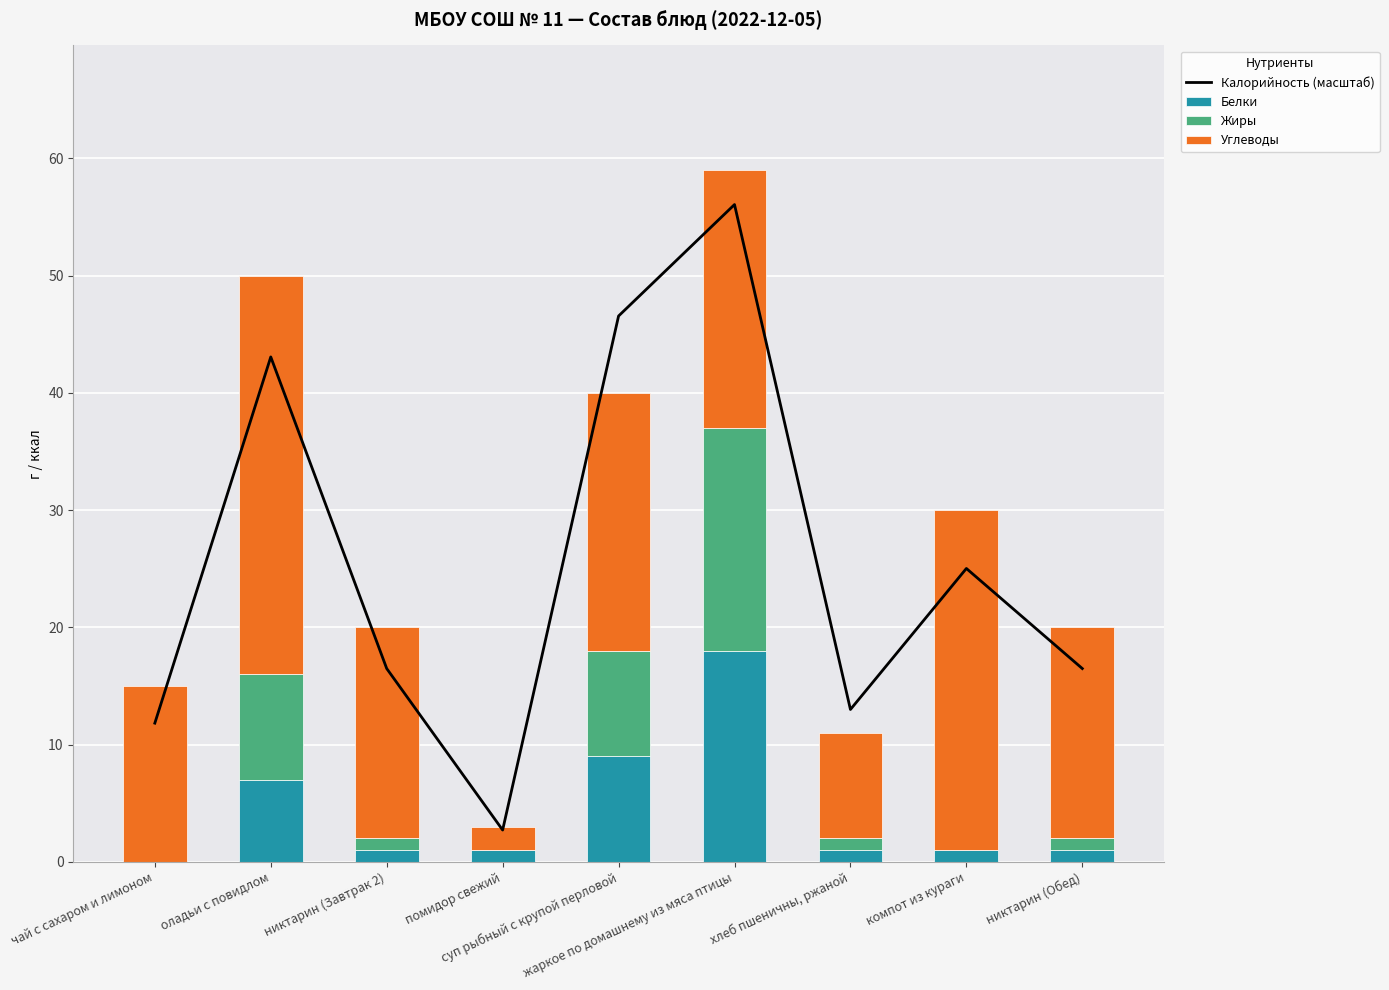

Which has a higher value, хлеб пшеничны, ржаной or оладьи с повидлом?

оладьи с повидлом